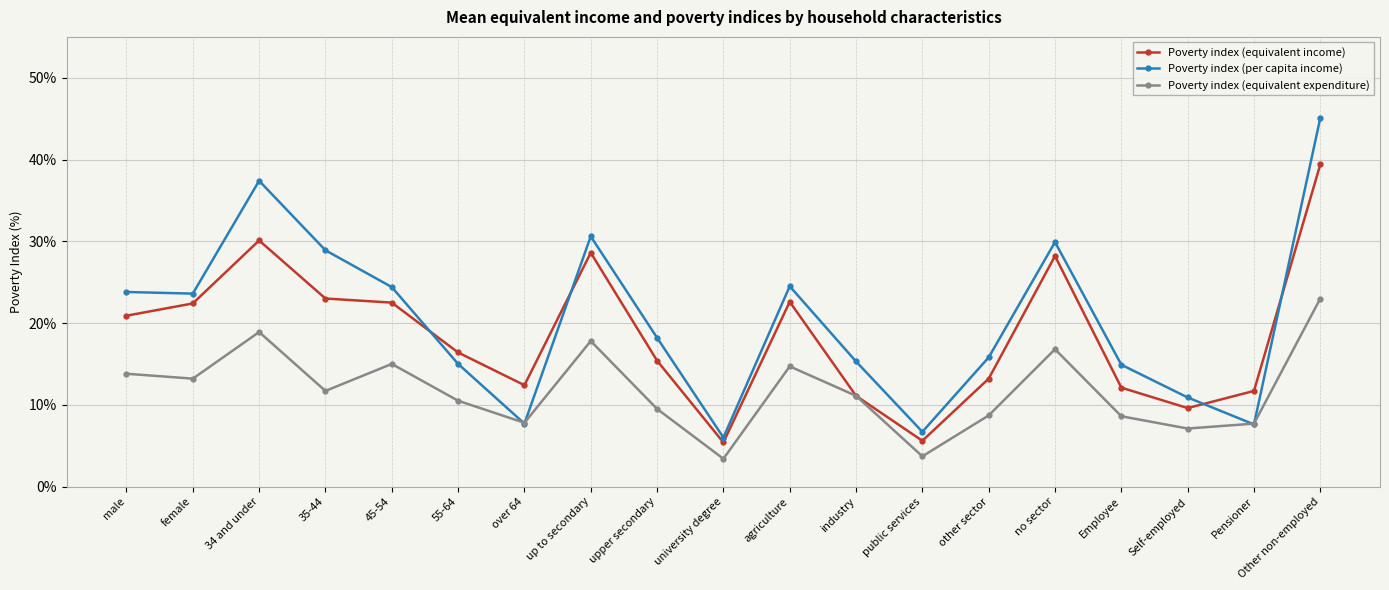

How many data points in Poverty index (equivalent expenditure) are above 11?

10